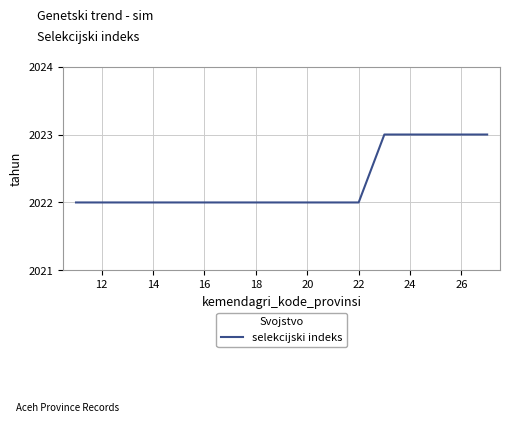

What is the maximum value shown in the chart?

2023